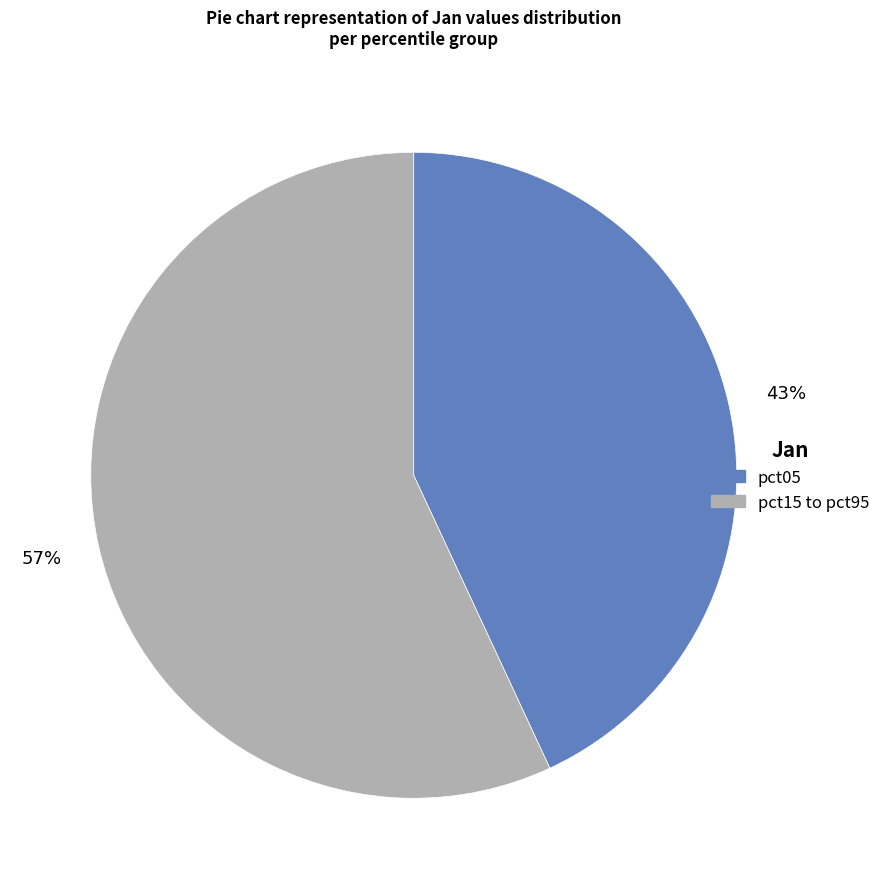

Do pct15 to pct95 and pct05 together represent more than half of the pie?

Yes